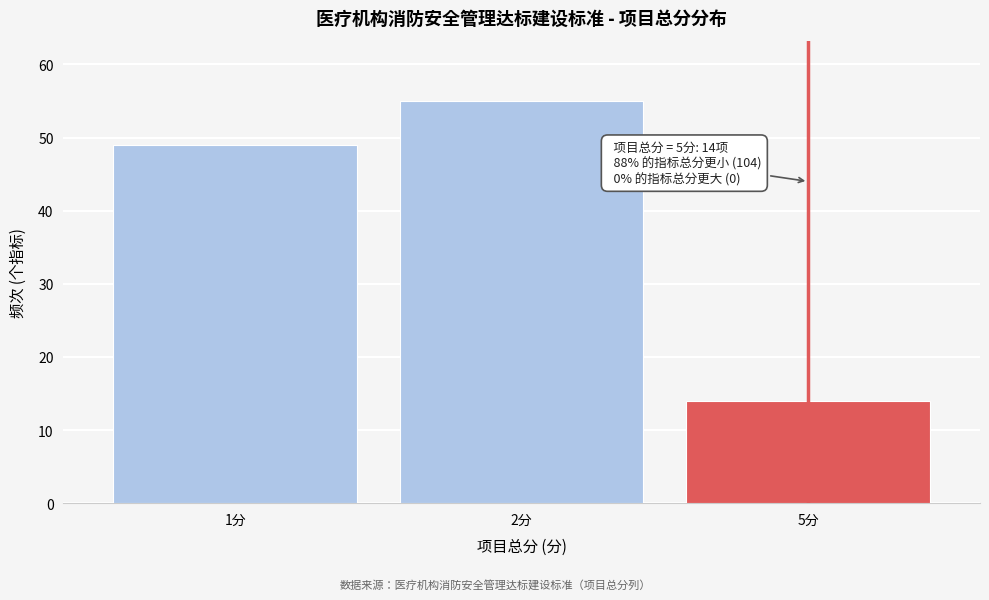

Reading left to right, what are all the values shown in this chart?

1分=49	2分=55	5分=14